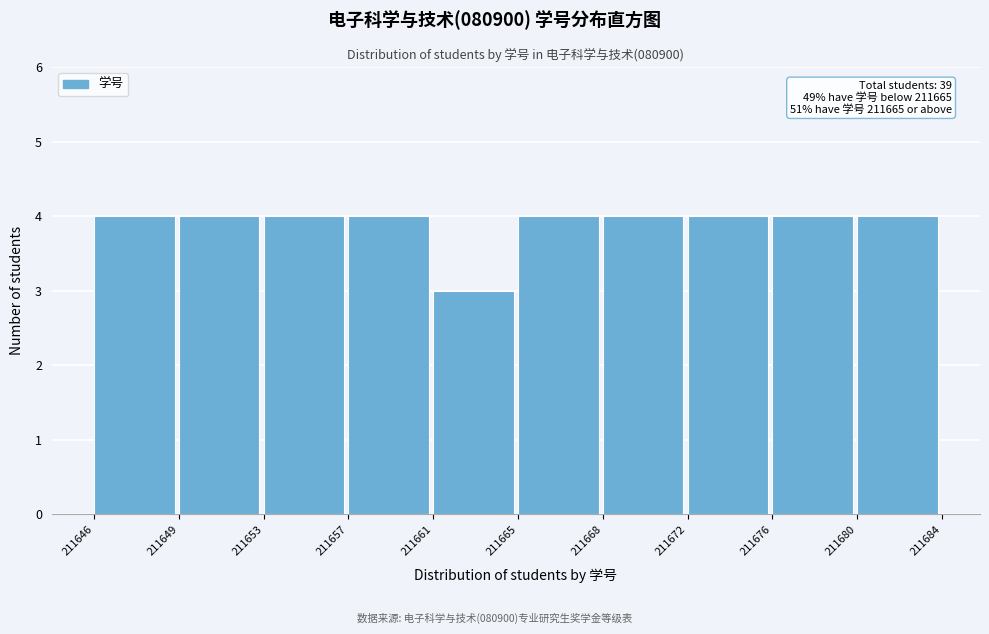

Reading left to right, list all the values displayed in this chart.

4	4	4	4	3	4	4	4	4	4